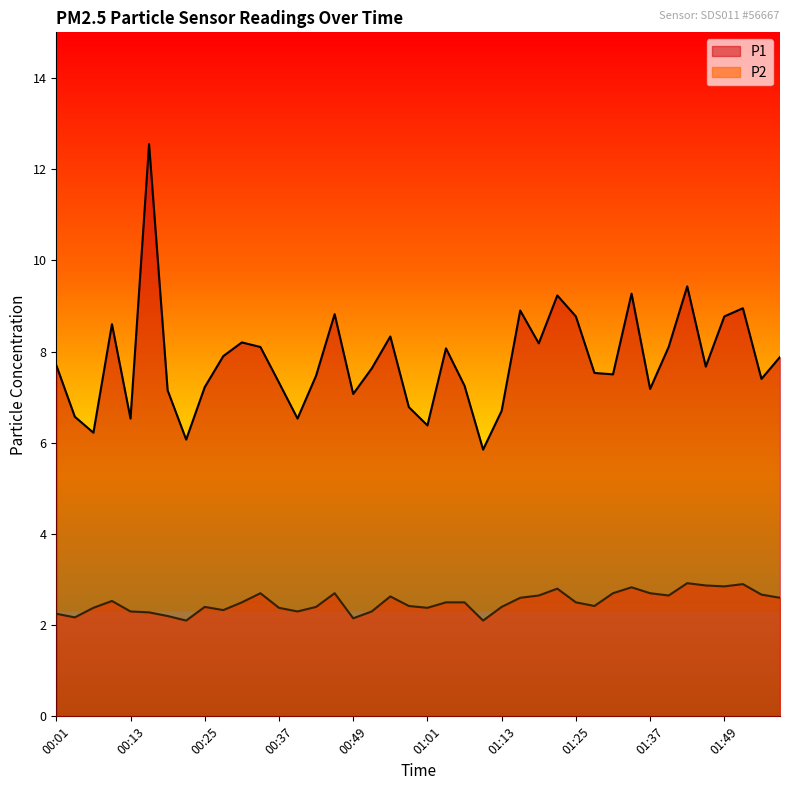

How many interior local valleys does the P1 series have?

12